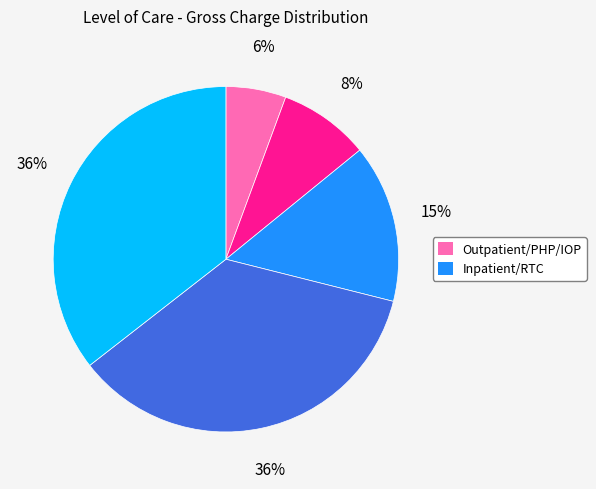

How many slices are in this pie chart?

5